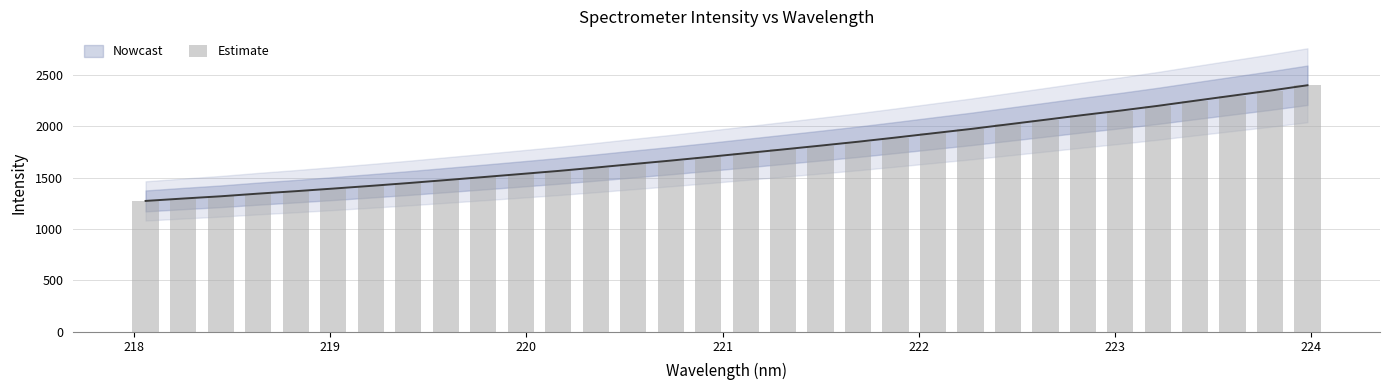

What is the label of the 11th bar from the left?

220